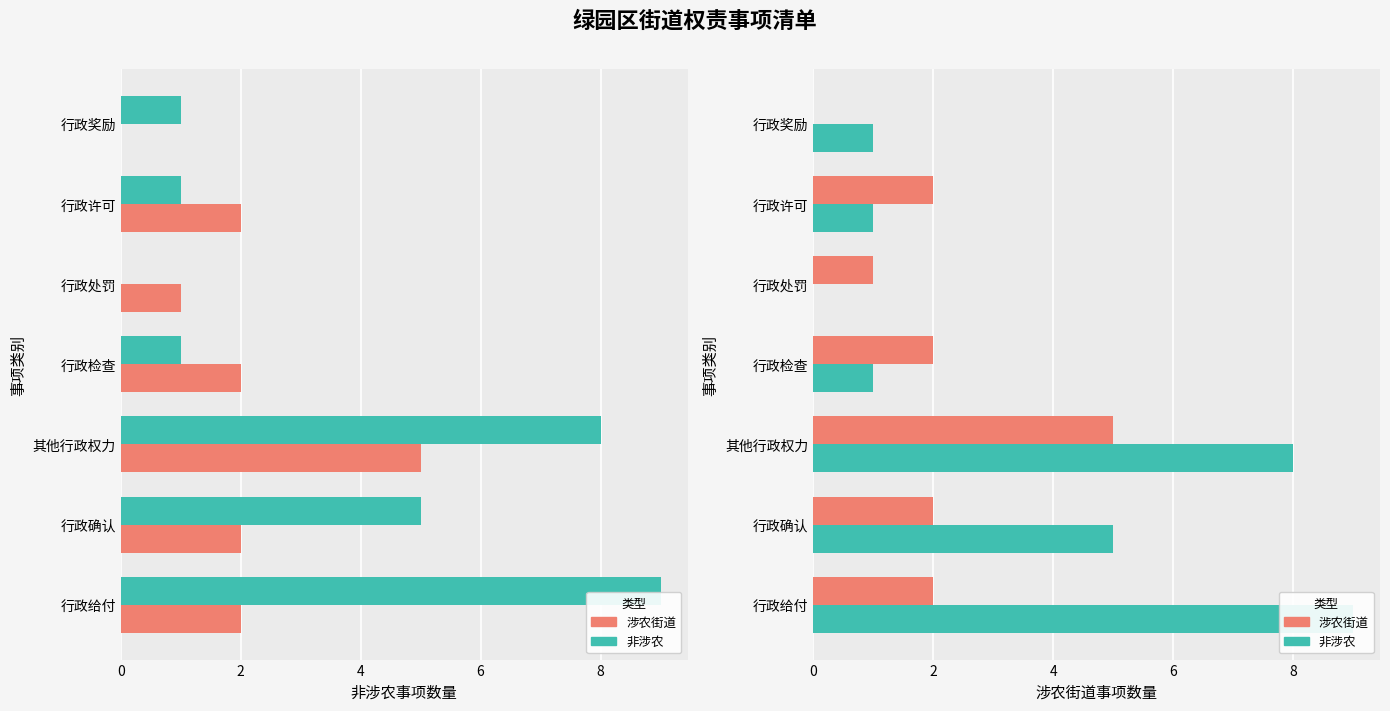

How many 涉农街道 values are between 1 and 2?

5